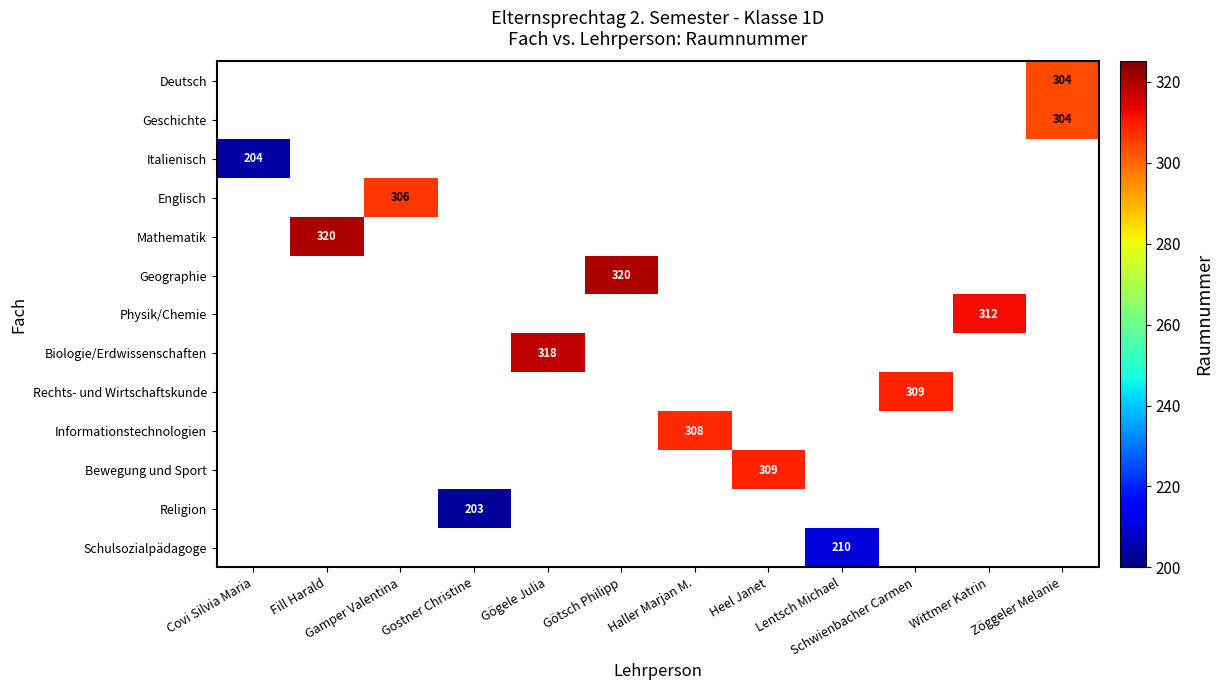

The Rechts- und Wirtschaftskunde series shows 145 at Schwienbacher Carmen. True or false?

False